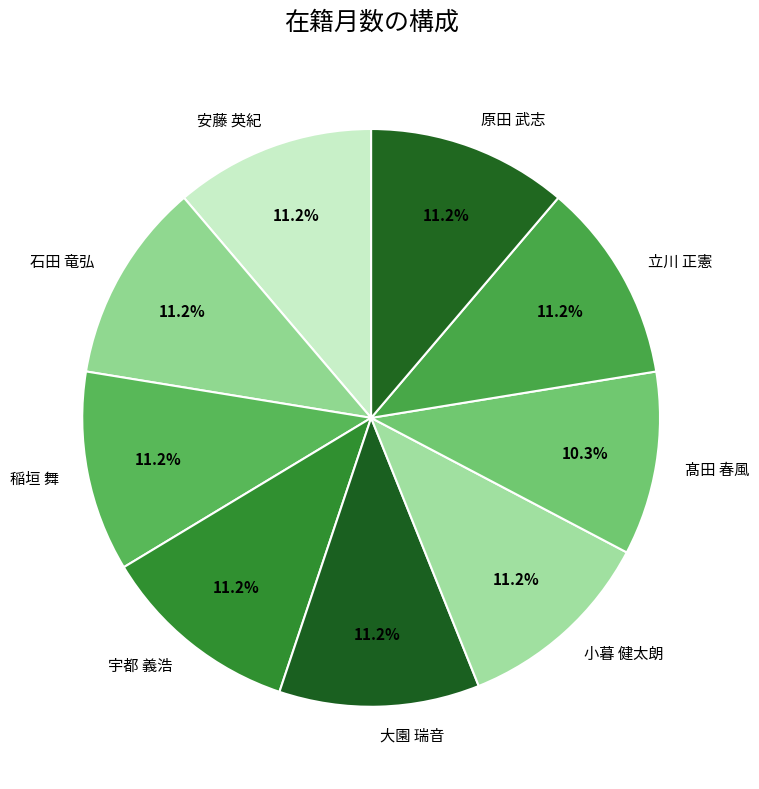

What percentage do 小暮 健太朗 and 大園 瑞音 together represent?

22.4%